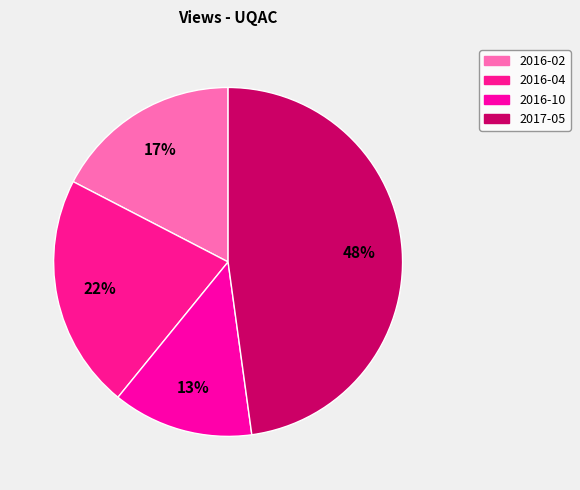

The 2017-05 slice represents 59% of the pie. True or false?

False